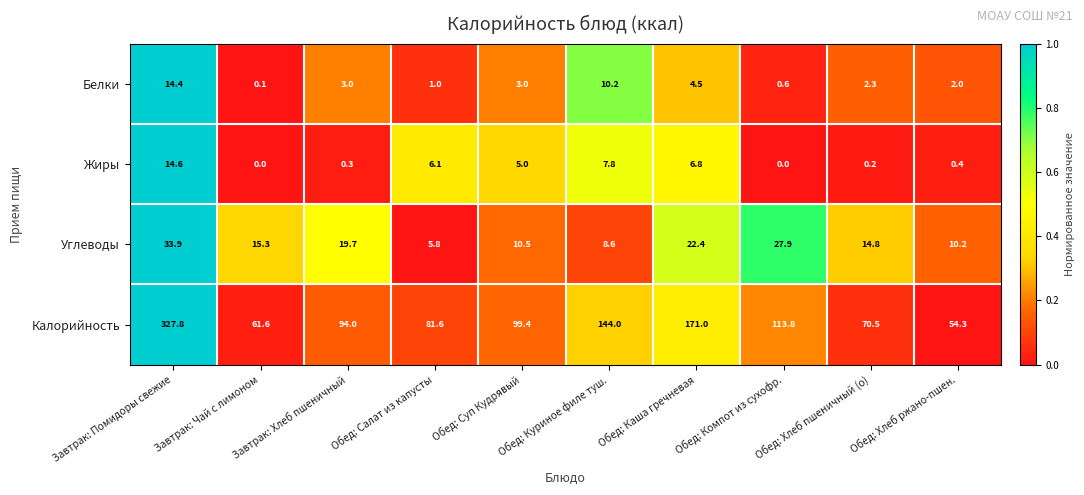

Which series has the largest total across all categories?

Калорийность